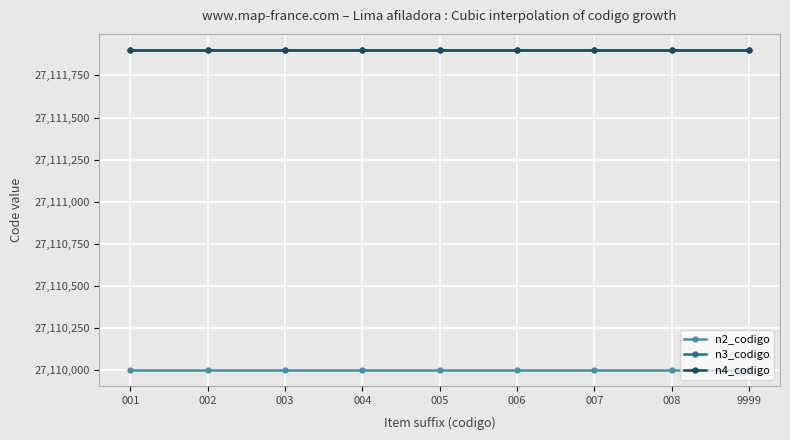

True or false: n2_codigo and n4_codigo intersect in this chart.

False